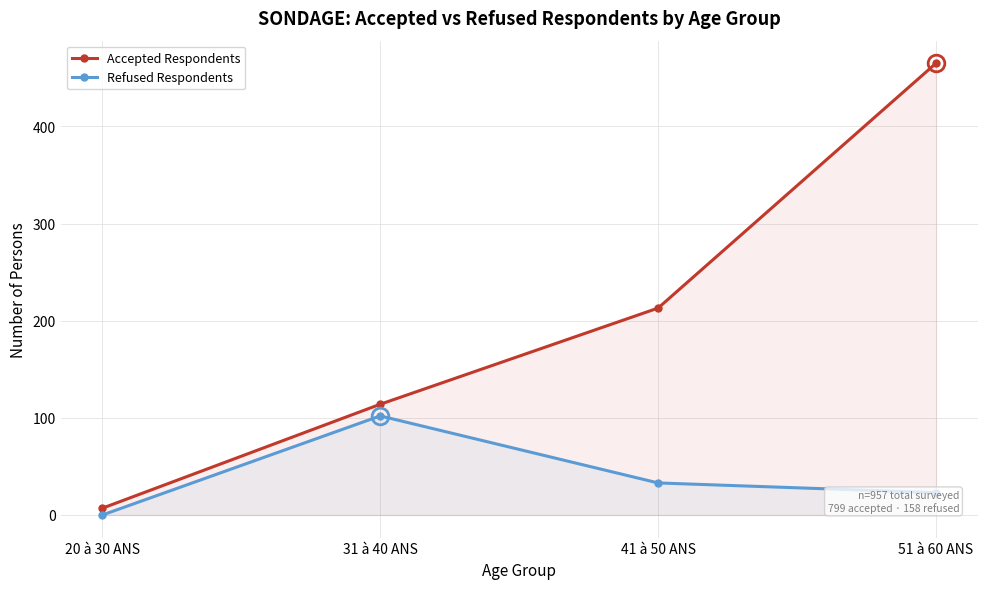

Reading right to left, extract all data points from this chart.

Accepted Respondents: 465	213	114	7
Refused Respondents: 23	33	102	0